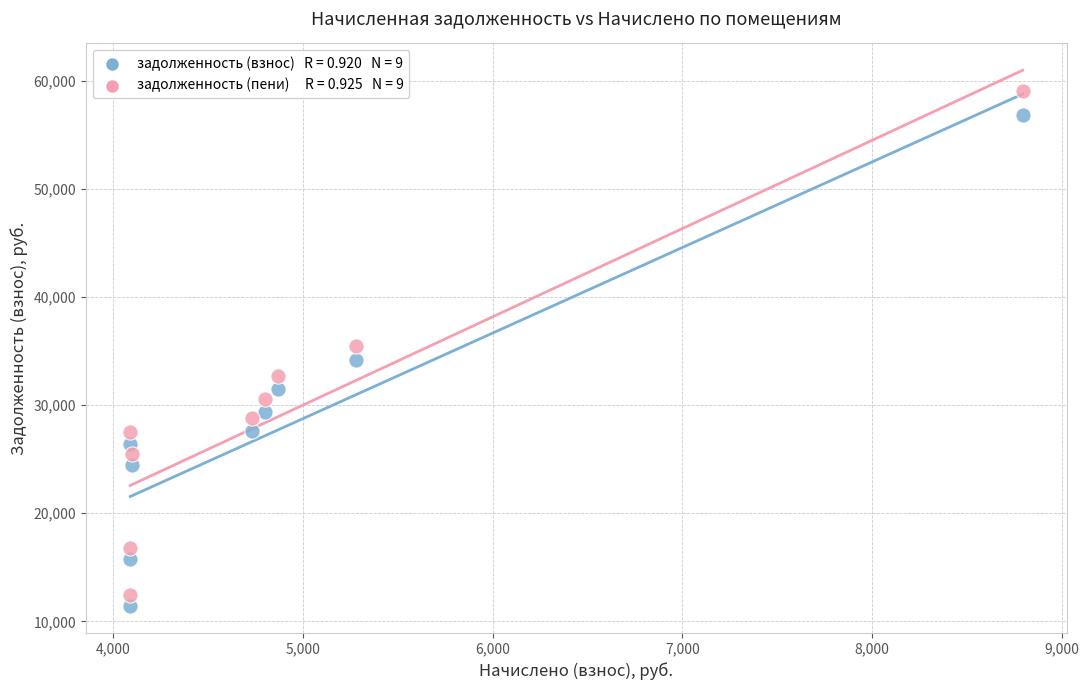

Across all data points, what is the range of Y values (max minus min)?

47667.4